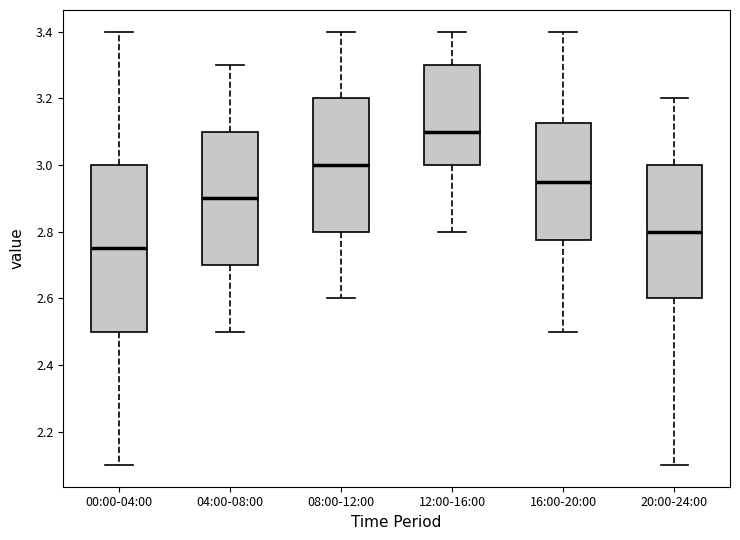

Comparing the boxes themselves (not the whiskers), which one is the tallest?

00:00-04:00